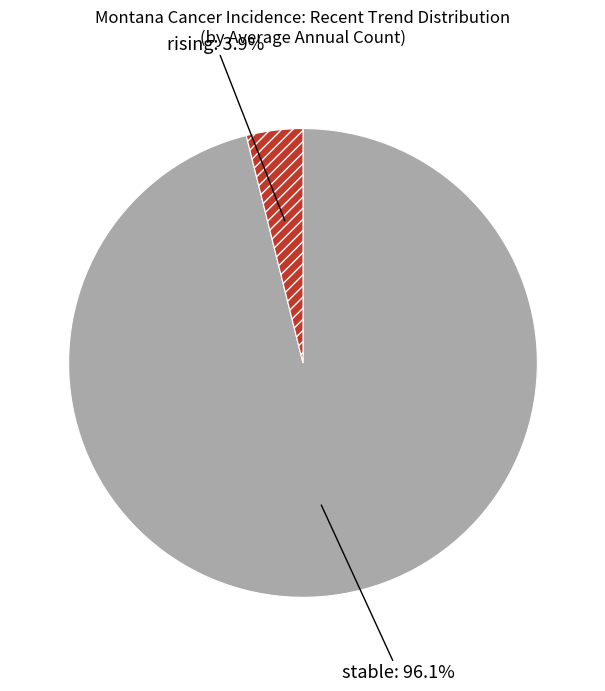

How many segments does this pie chart have?

2